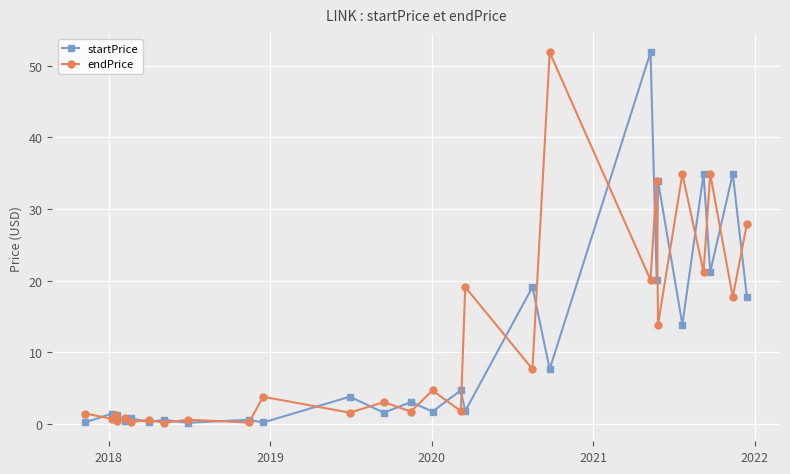

Count the number of categories in the chart.

27